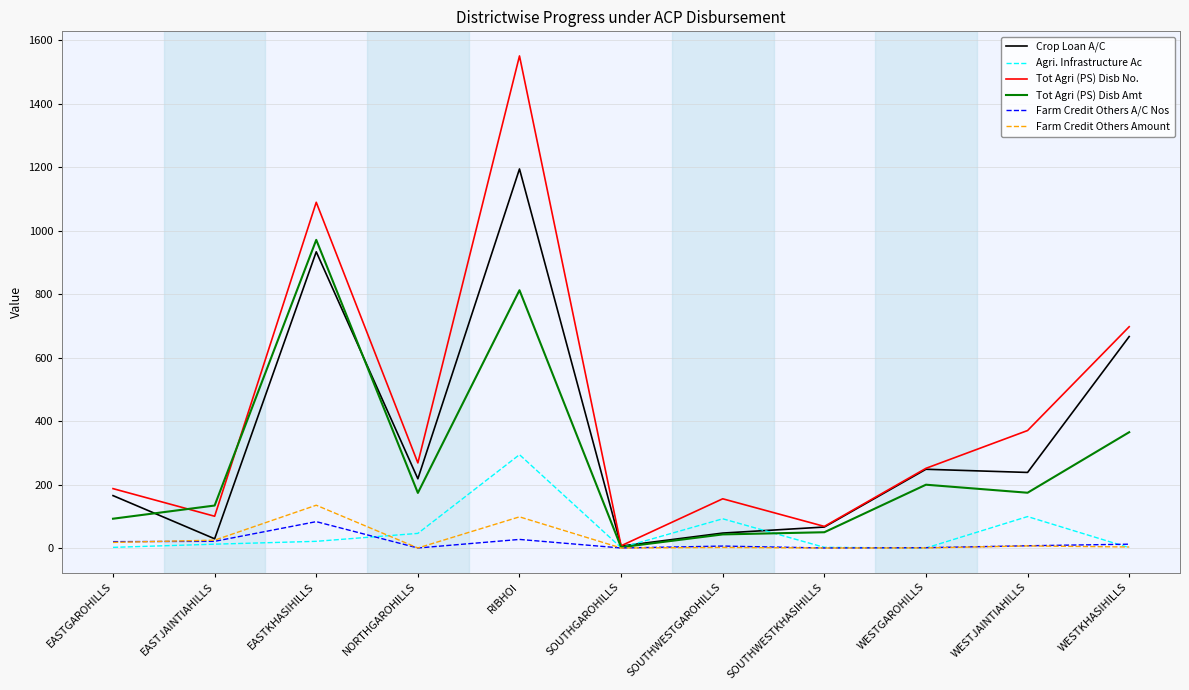

Which series changed the most between EASTGAROHILLS and NORTHGAROHILLS?

Tot Agri (PS) Disb Amt